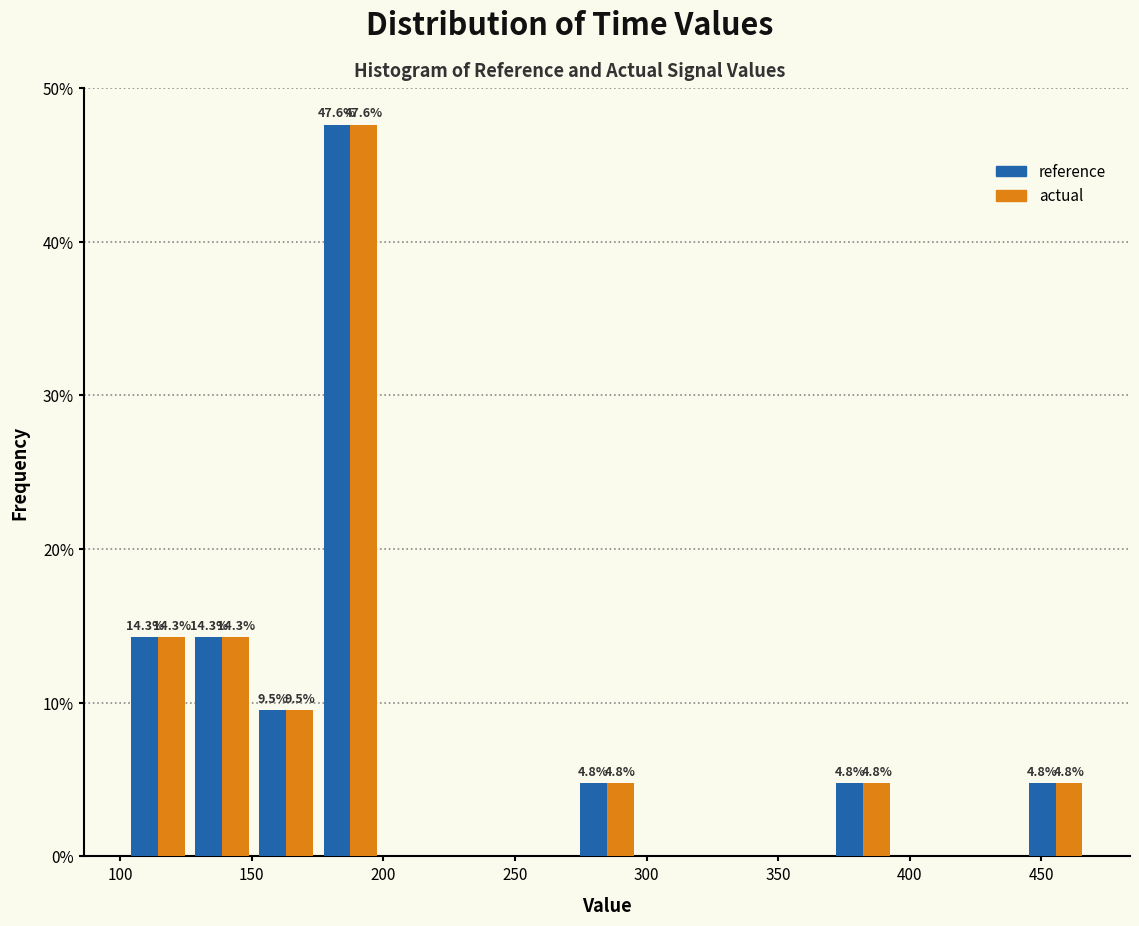

In the reference series, which range on the x-axis has the tallest bar?

175 to 200